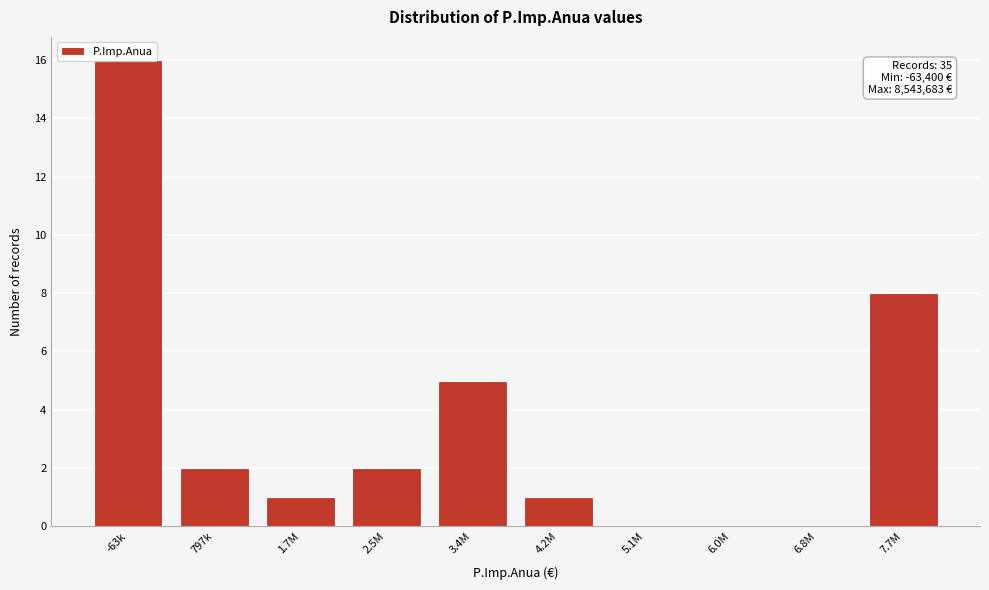

What is the greatest value displayed?

16